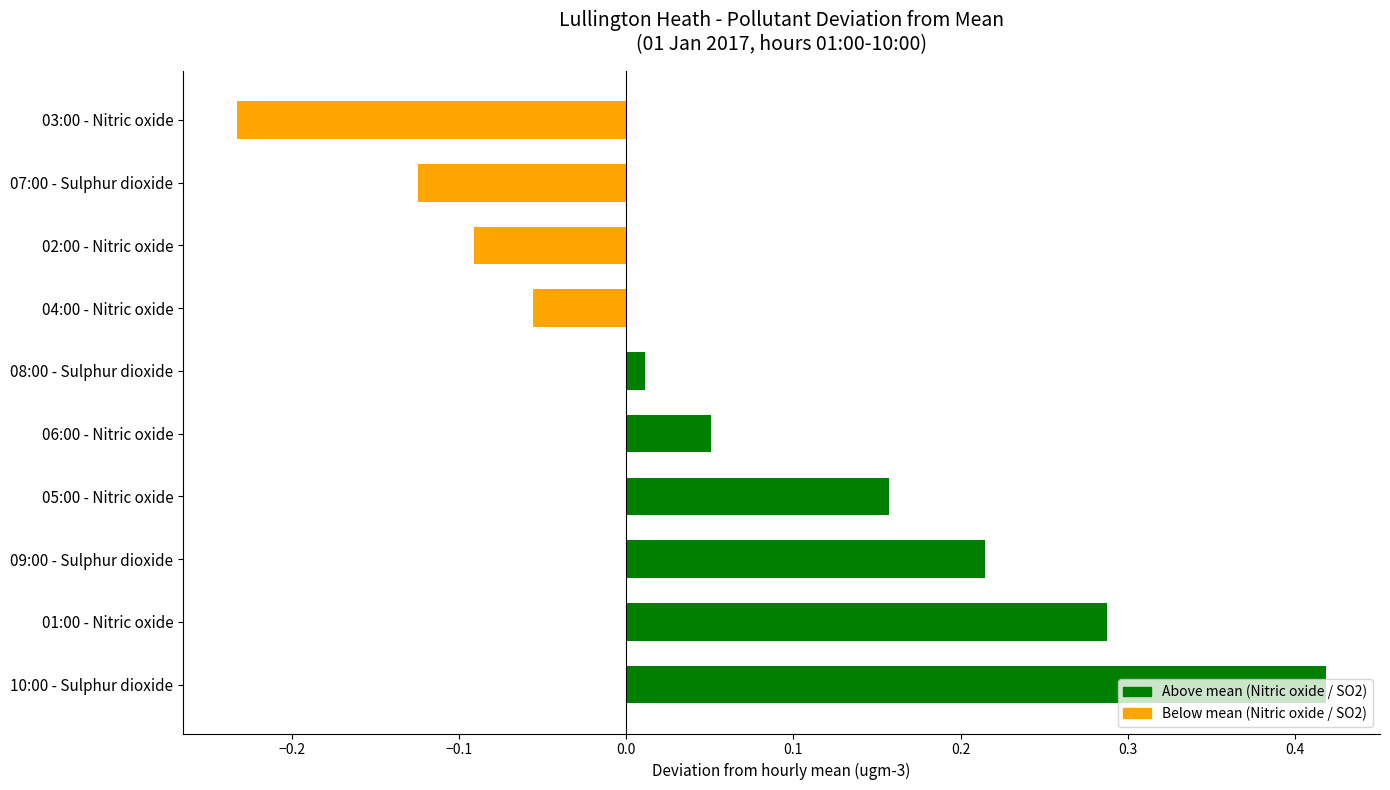

Are the bars horizontal?

Yes